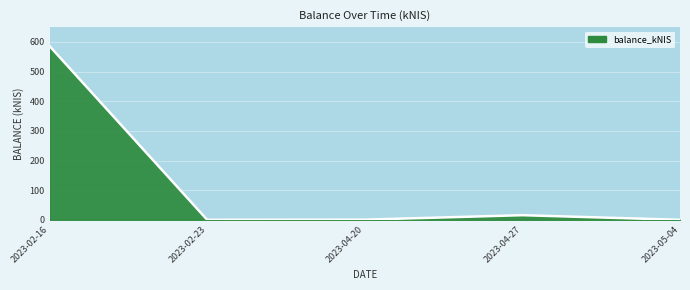

Which label corresponds to the largest value in the chart?

2023-02-16